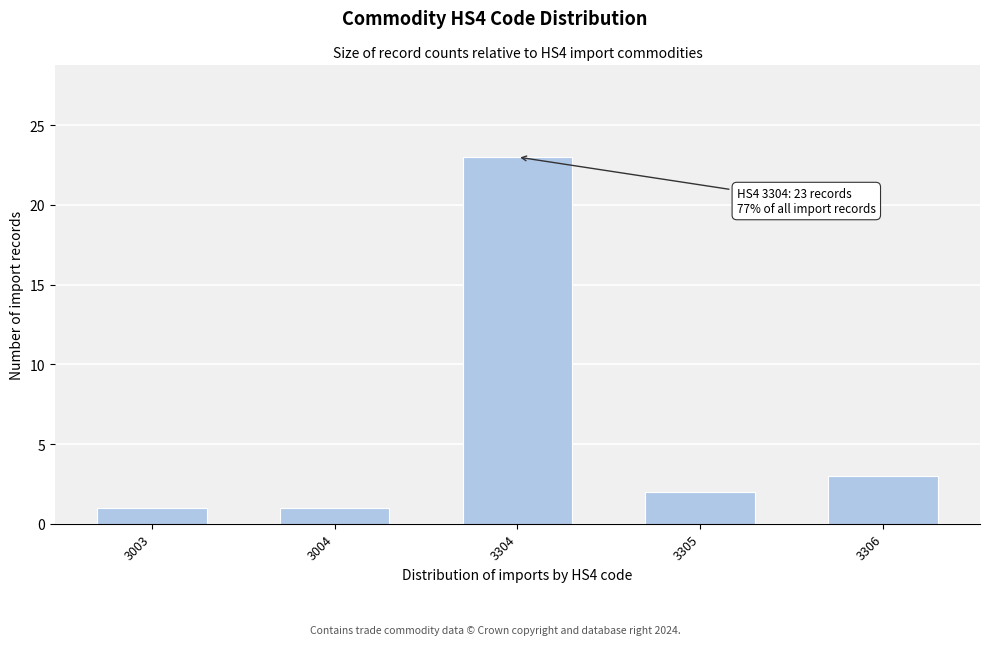

Reading left to right, list all the values displayed in this chart.

1	1	23	2	3